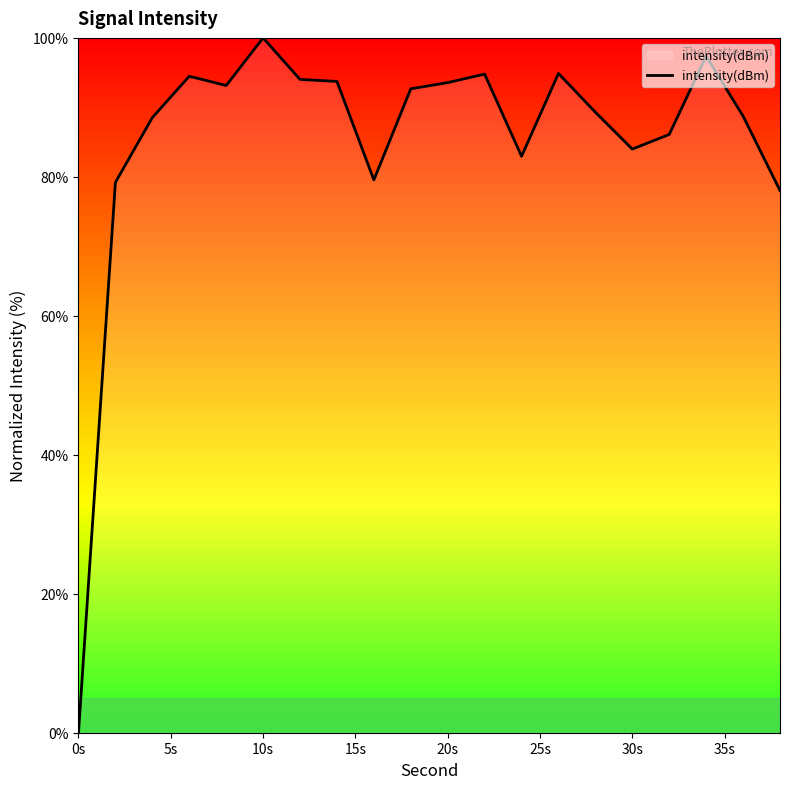

What is the maximum value shown in the chart?

100.0